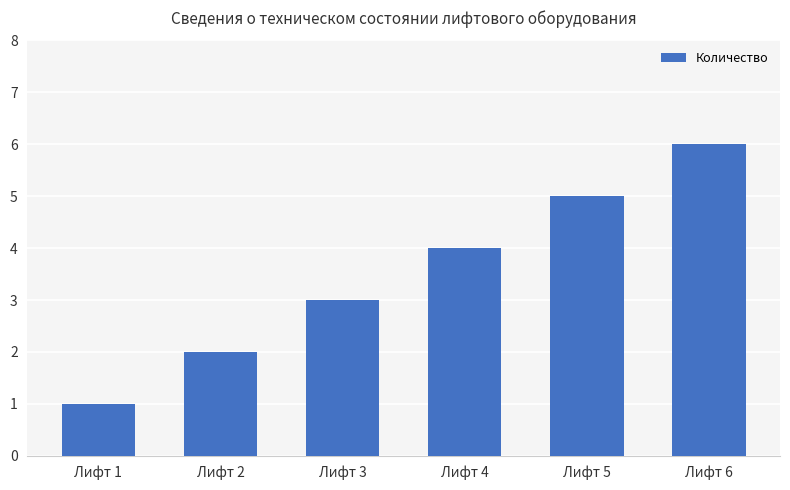

What is the sum of all values?

21